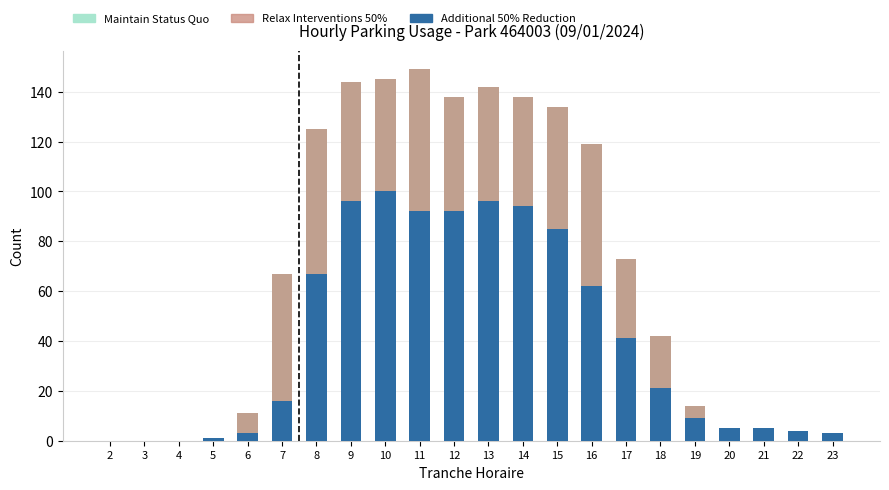

At which label does Relax Interventions 50% reach its minimum?

2